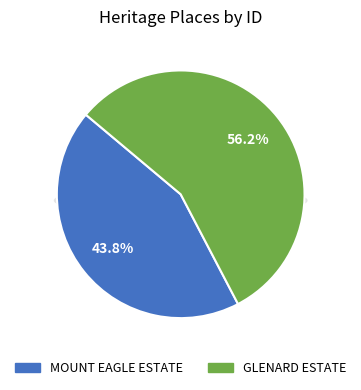

Is MOUNT EAGLE ESTATE the majority of the pie?

No